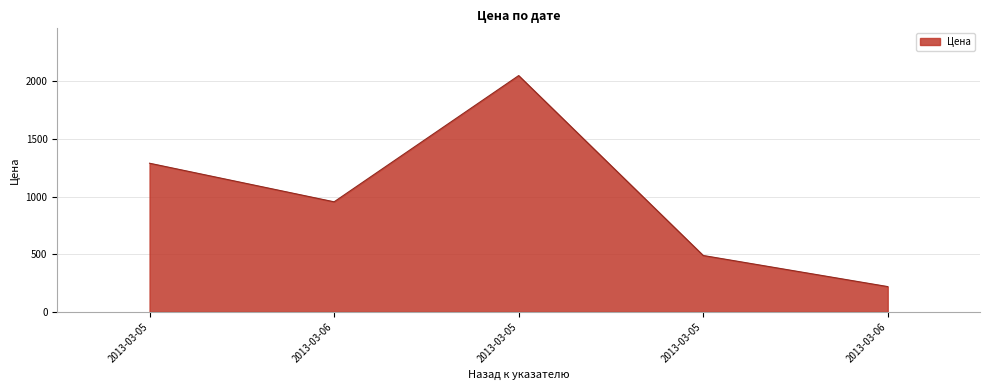

How many interior local valleys (lower than both neighbors) does the data have?

1